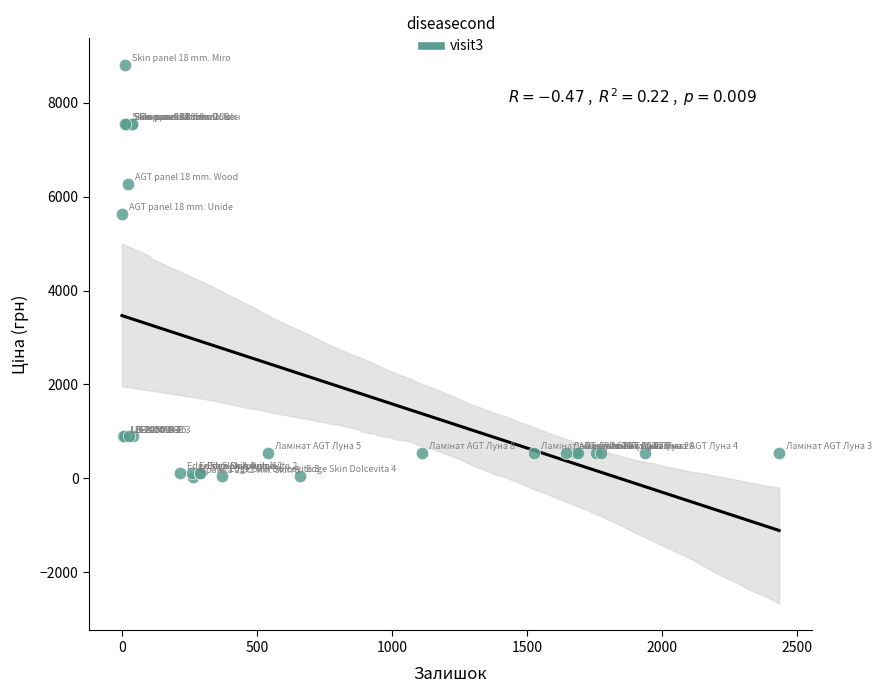

What Y value in the scatter plot is closest to 4414?

5636.0